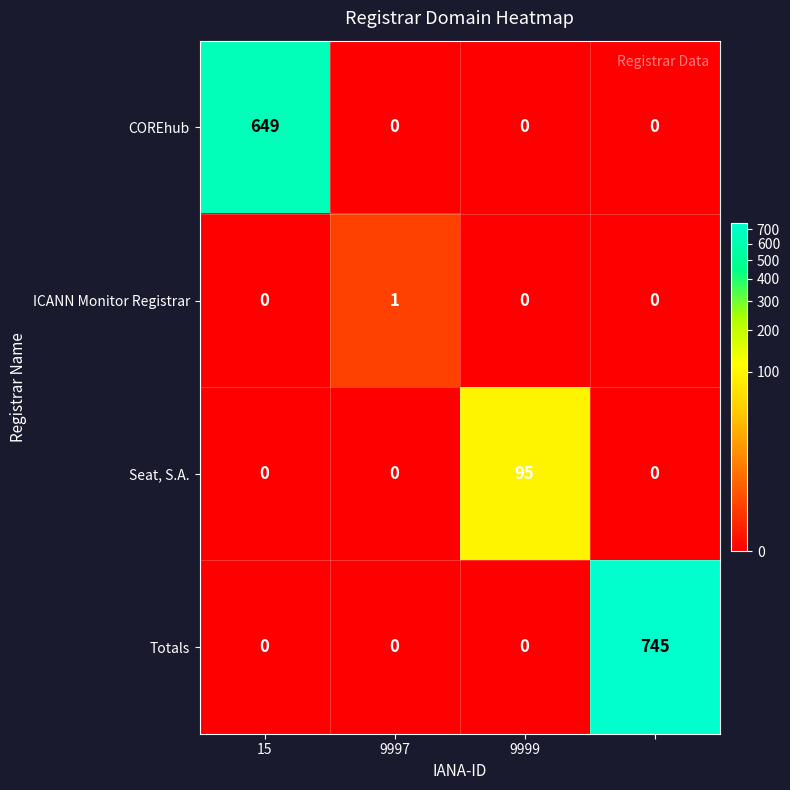

How many series are shown in this chart?

4